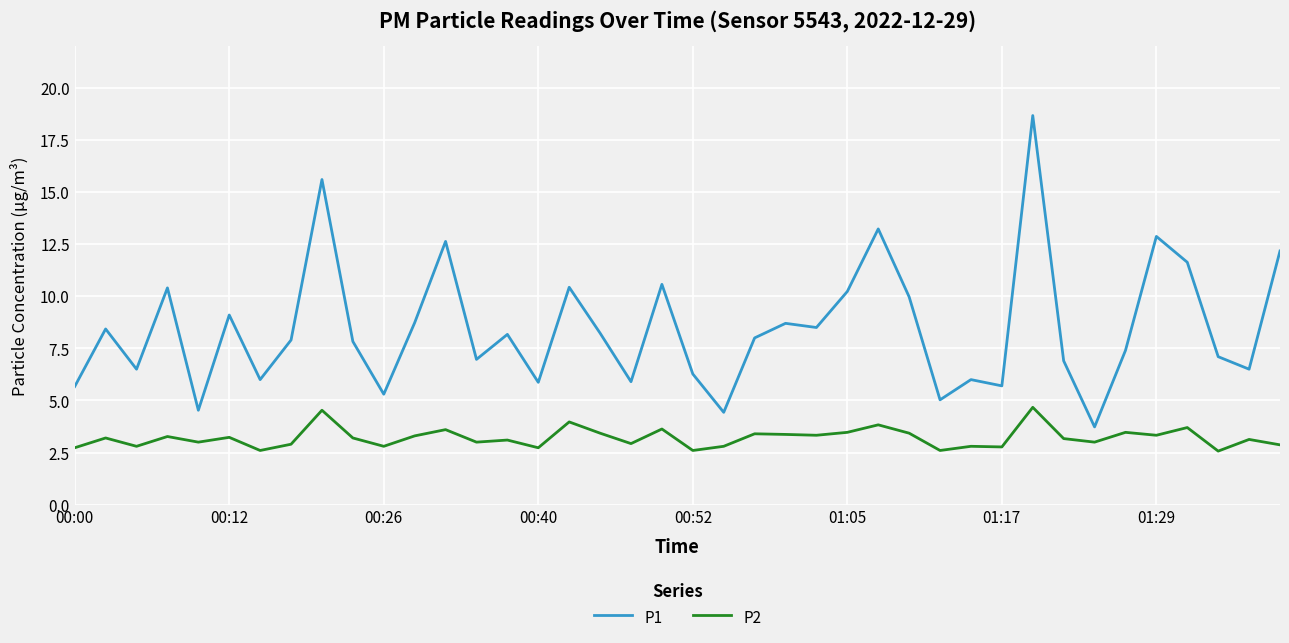

Which series has the widest spread of values?

P1